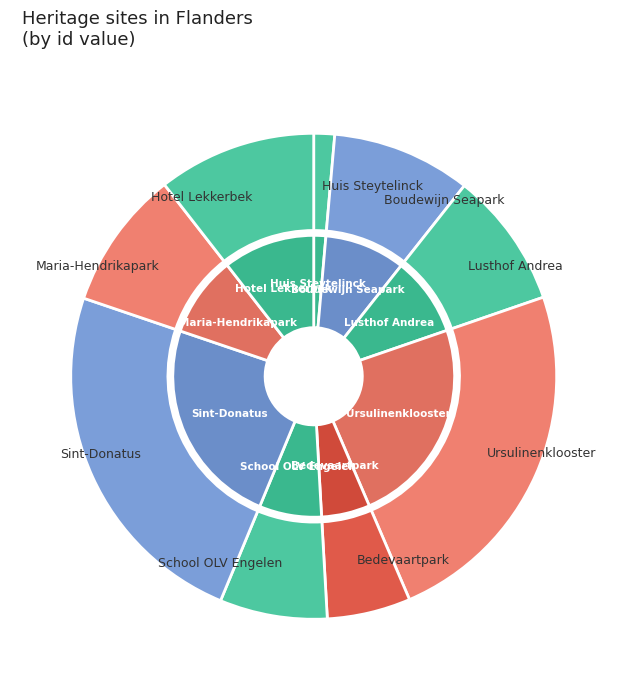

The Hotel Lekkerbek slice represents 11% of the pie. True or false?

True